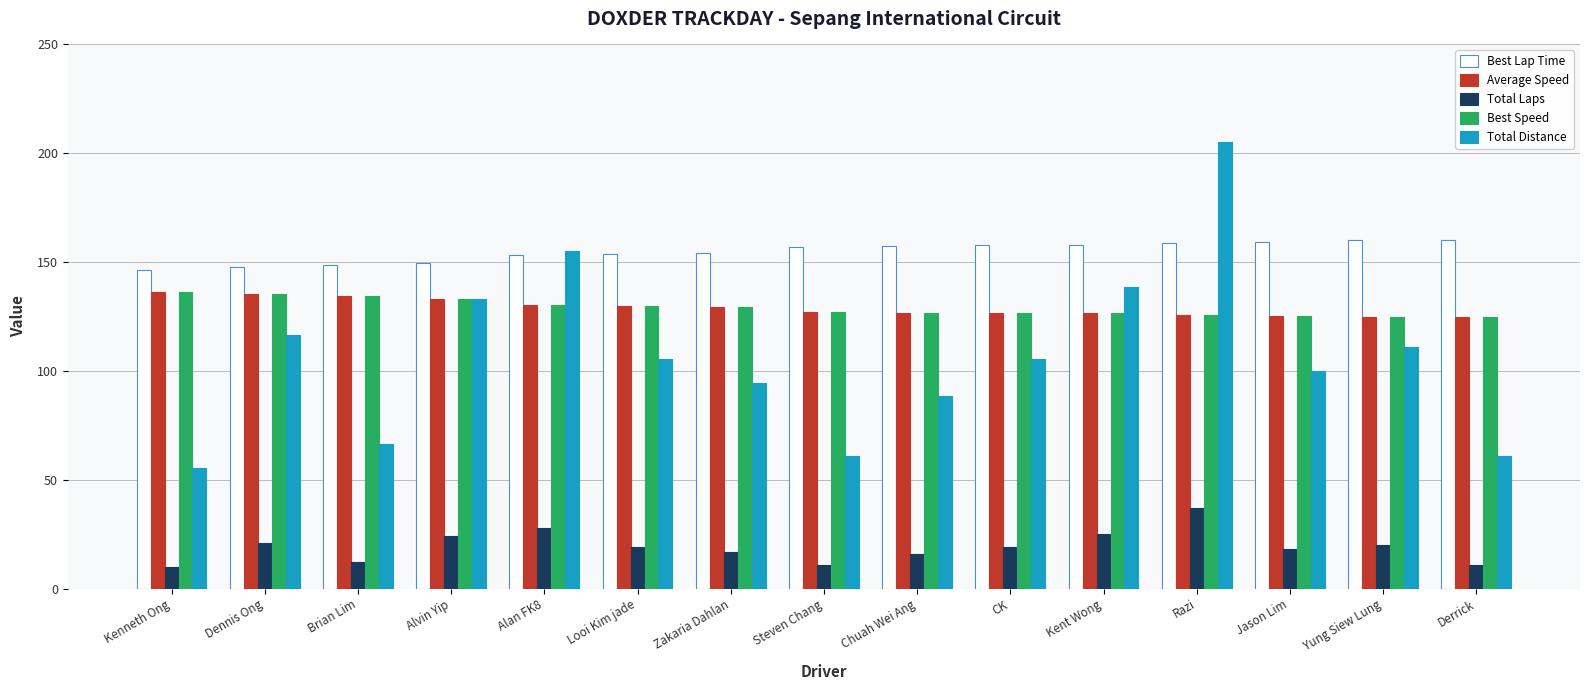

What is the minimum value for Total Distance?

55.4